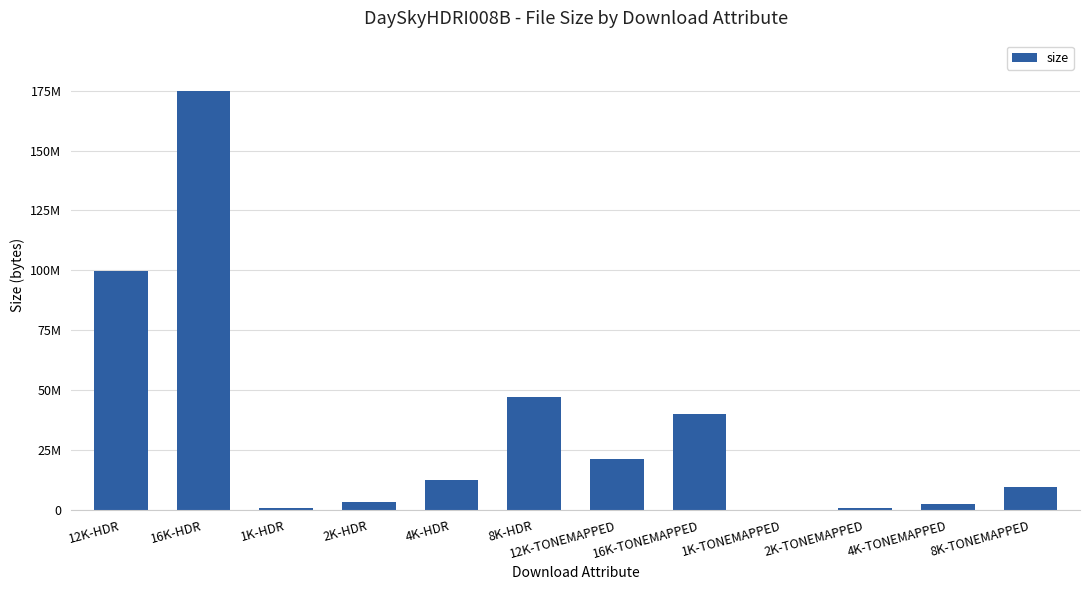

What is the change in value from 1K-HDR to 2K-TONEMAPPED?

-226080